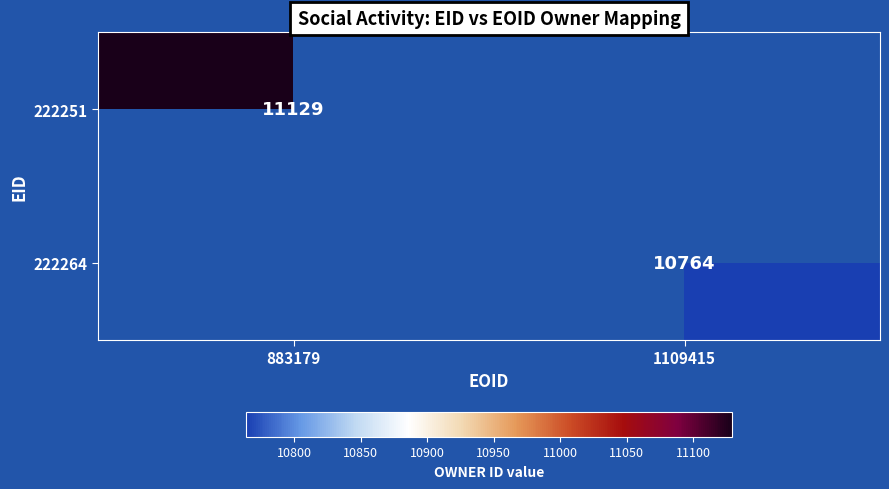

The 222251 series shows 3617 at 883179. True or false?

False